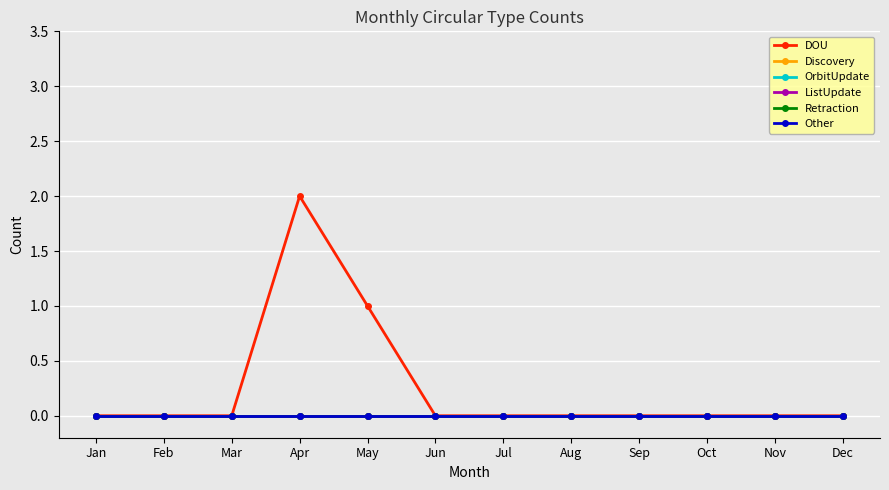

Is the value of DOU at Aug greater than the value of Discovery at Aug?

No